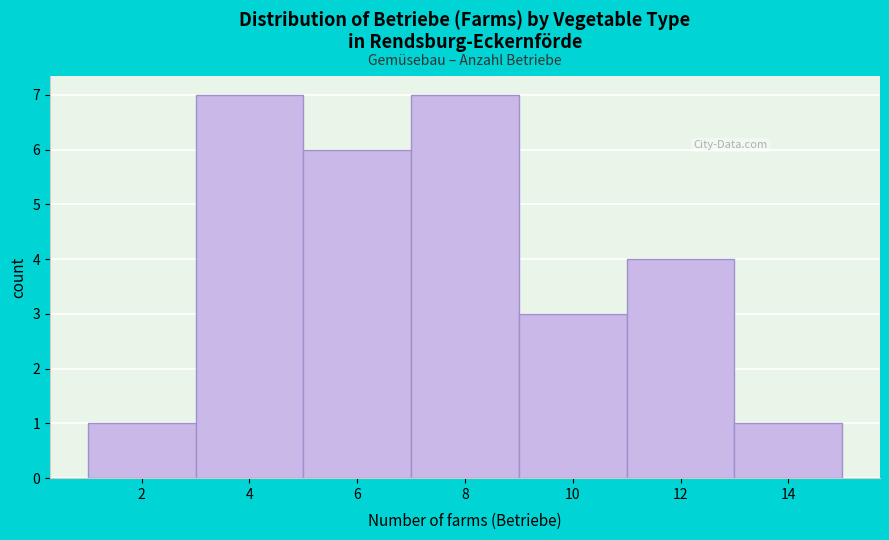

Reading left to right, list all the values displayed in this chart.

2=1	4=7	6=6	8=7	10=3	12=4	14=1